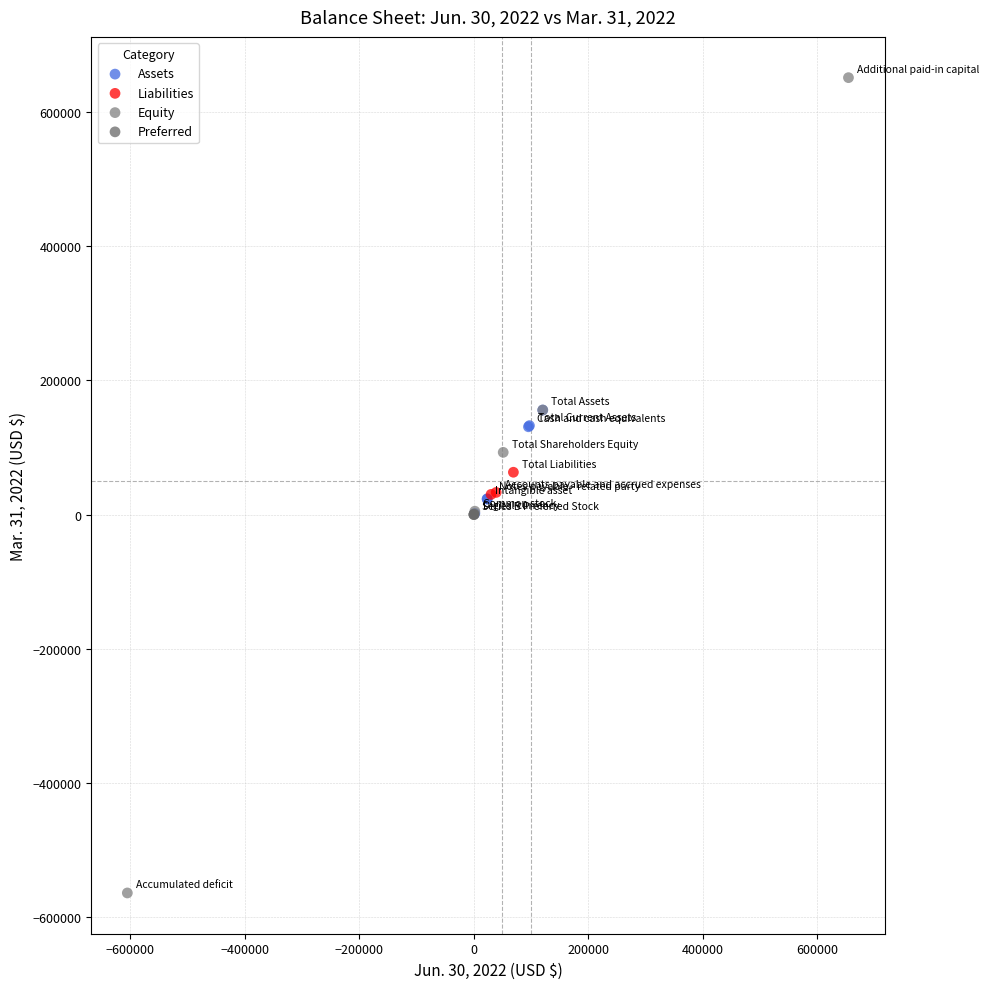

What are all the series names shown in the legend?

Assets, Liabilities, Equity, Preferred